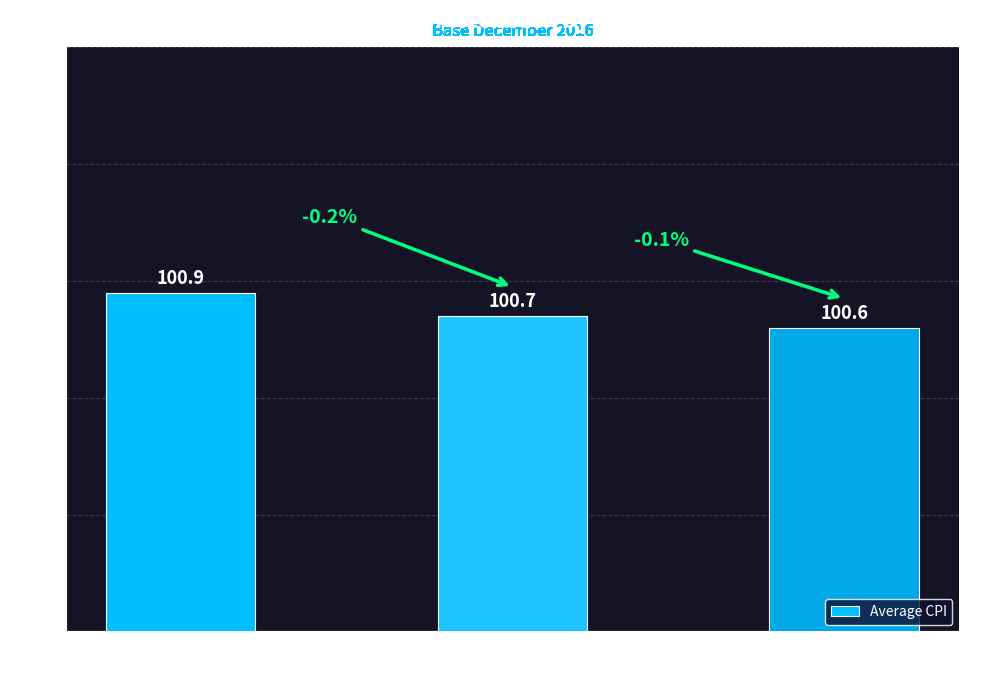

Which label corresponds to the largest value in the chart?

Under 35
years